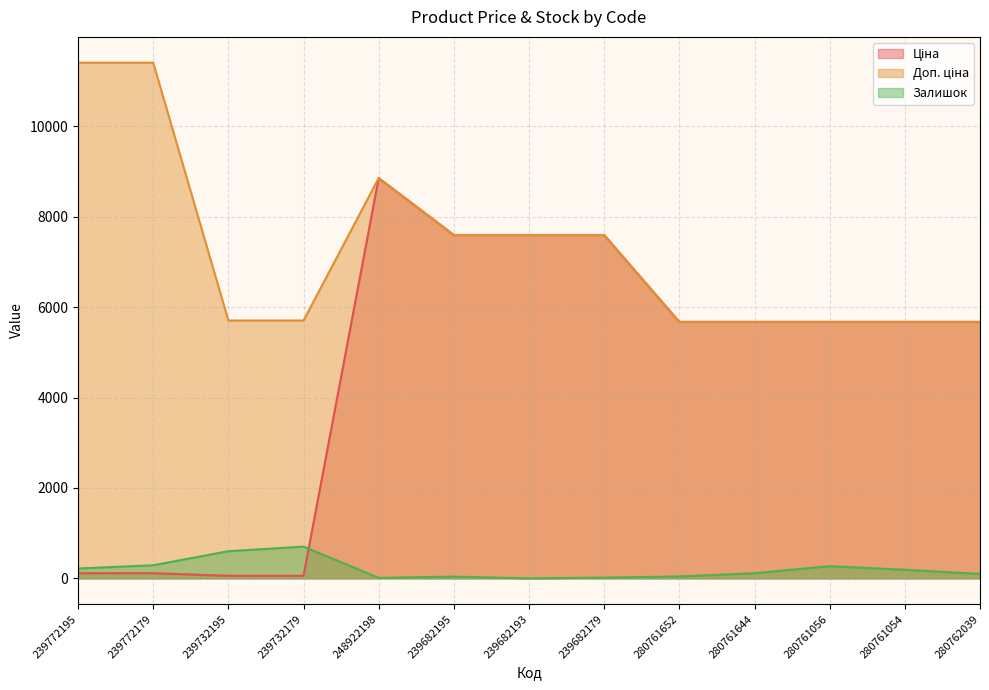

How many lines are shown in the chart?

3